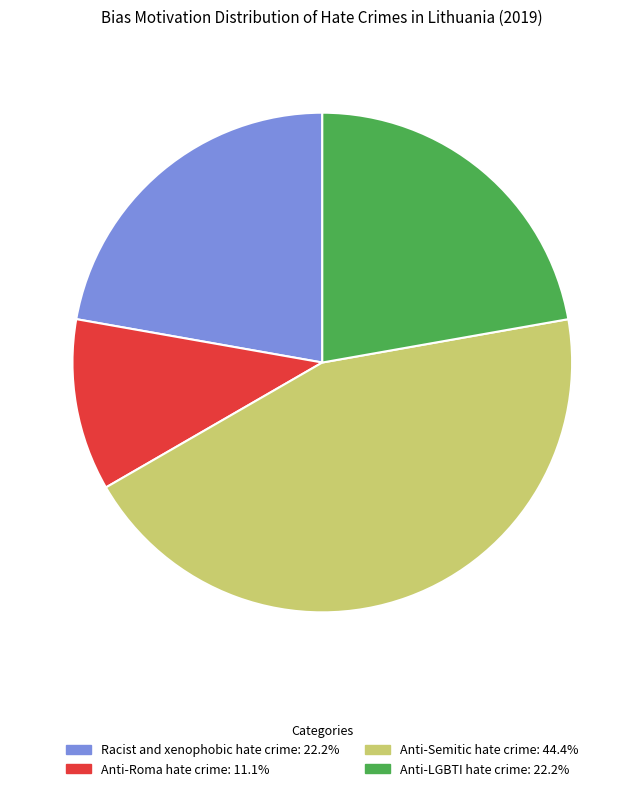

How many slices are in this pie chart?

4